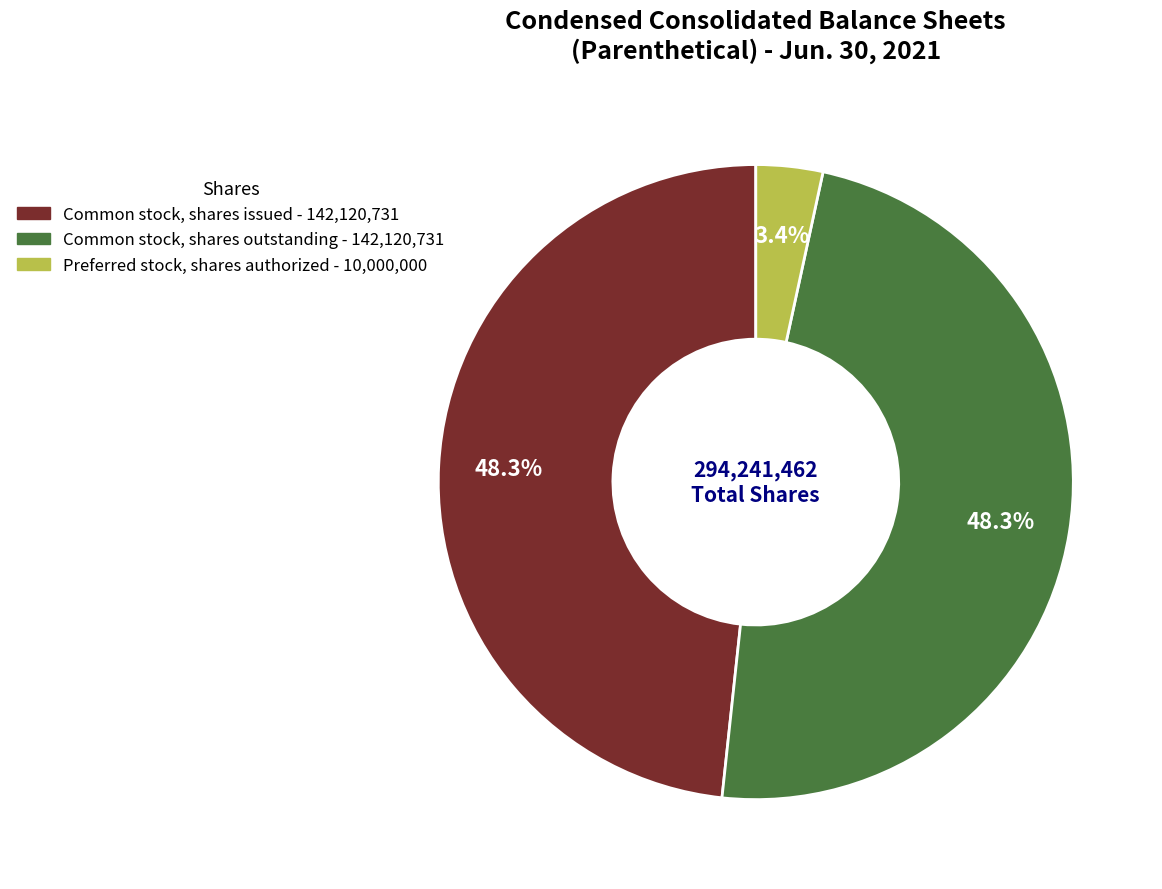

Does any single category account for the majority?

No